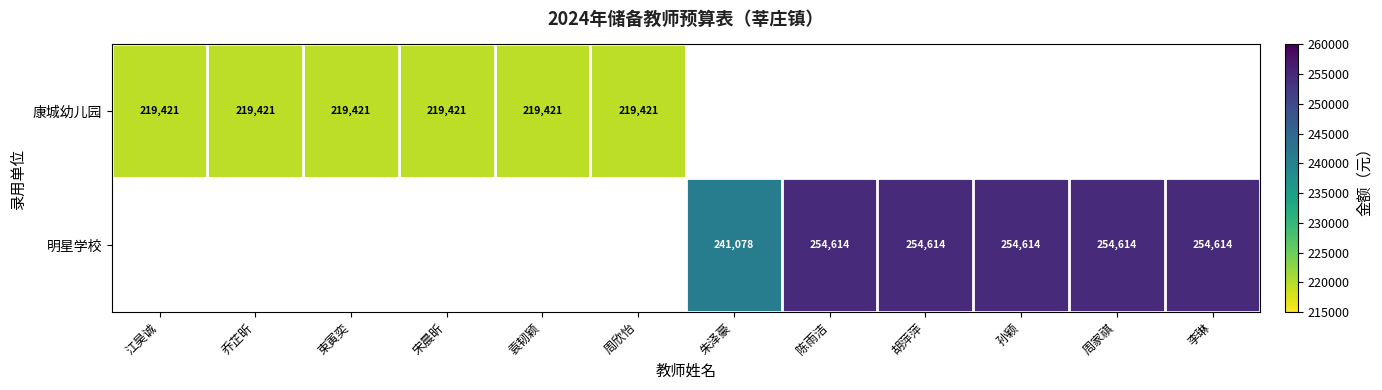

Which category has the lowest value across all series?

江昊诚